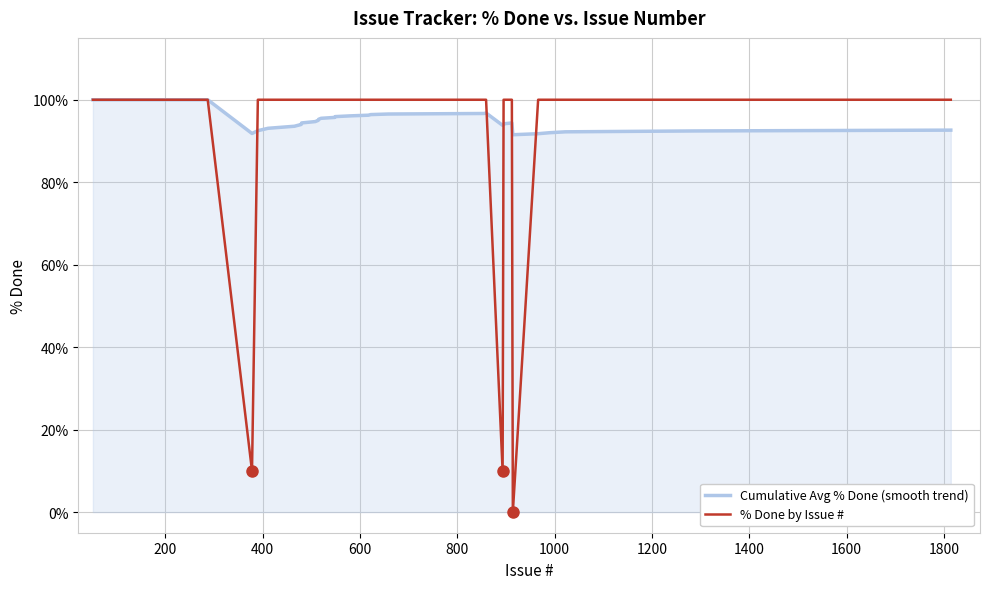

Which series has the widest spread of values?

% Done by Issue #